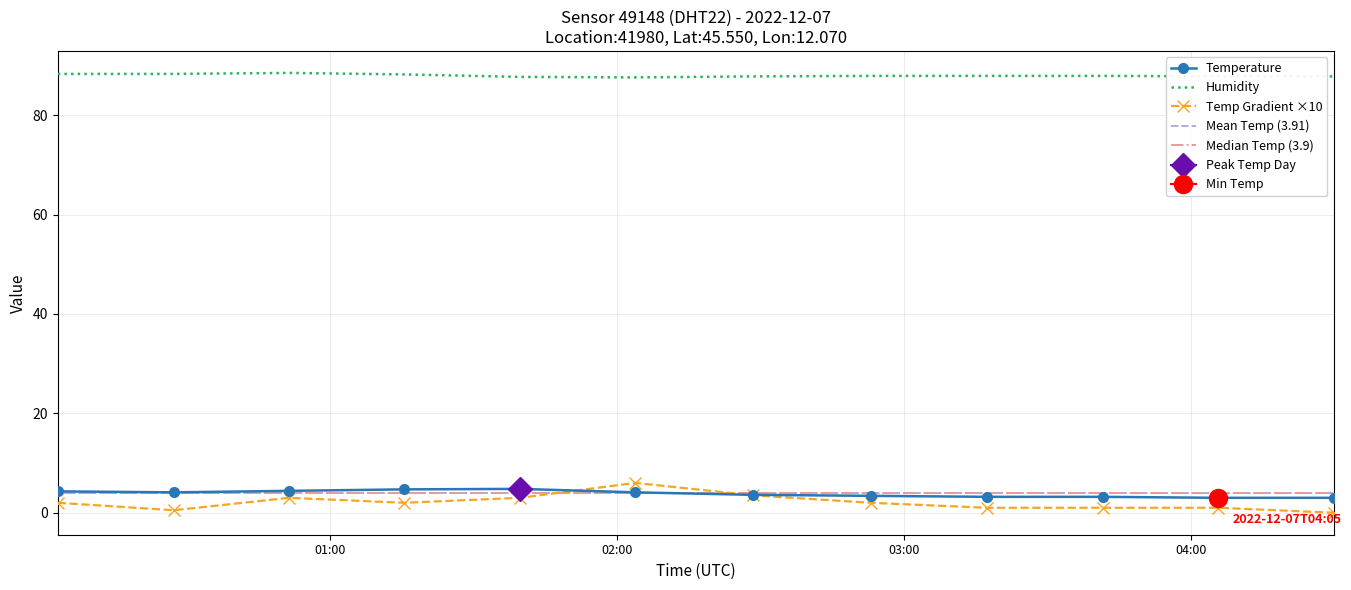

Reading right to left, list all the values displayed in this chart.

temperature: 2022-12-07T04:29:53=3.0	2022-12-07T04:05:47=3.0	2022-12-07T03:41:33=3.2	2022-12-07T03:17:17=3.2	2022-12-07T02:53:04=3.4	2022-12-07T02:28:27=3.6	2022-12-07T02:03:51=4.1	2022-12-07T01:39:40=4.8	2022-12-07T01:15:31=4.7	2022-12-07T00:51:23=4.4	2022-12-07T00:27:15=4.1	2022-12-07T00:03:00=4.3
humidity: 2022-12-07T04:29:53=87.8	2022-12-07T04:05:47=87.8	2022-12-07T03:41:33=87.9	2022-12-07T03:17:17=87.9	2022-12-07T02:53:04=87.9	2022-12-07T02:28:27=87.8	2022-12-07T02:03:51=87.6	2022-12-07T01:39:40=87.7	2022-12-07T01:15:31=88.2	2022-12-07T00:51:23=88.5	2022-12-07T00:27:15=88.3	2022-12-07T00:03:00=88.3